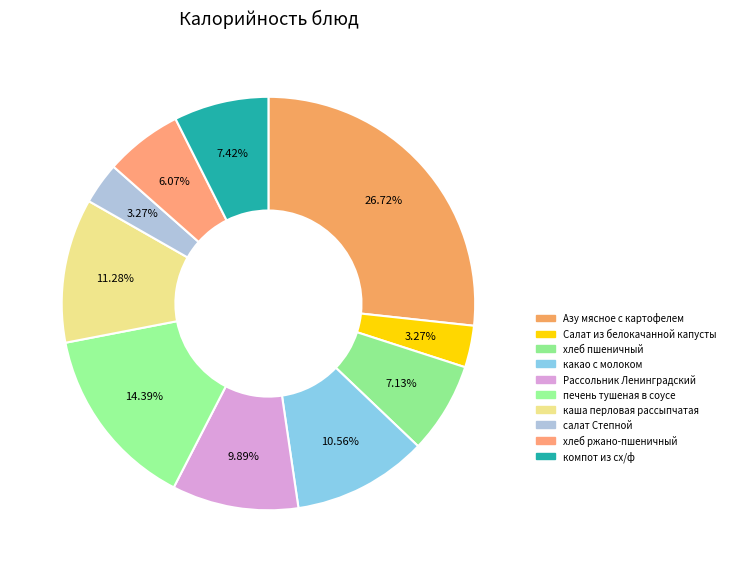

To the nearest percent, what percentage of the pie is хлеб пшеничный?

7%